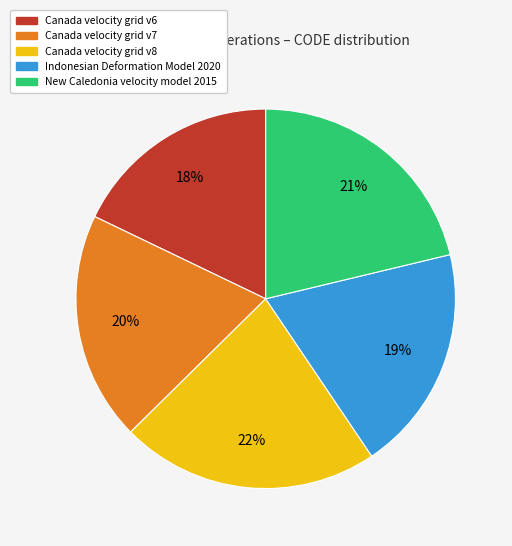

To the nearest percent, what is the difference between the largest and smallest slice percentages?

4%